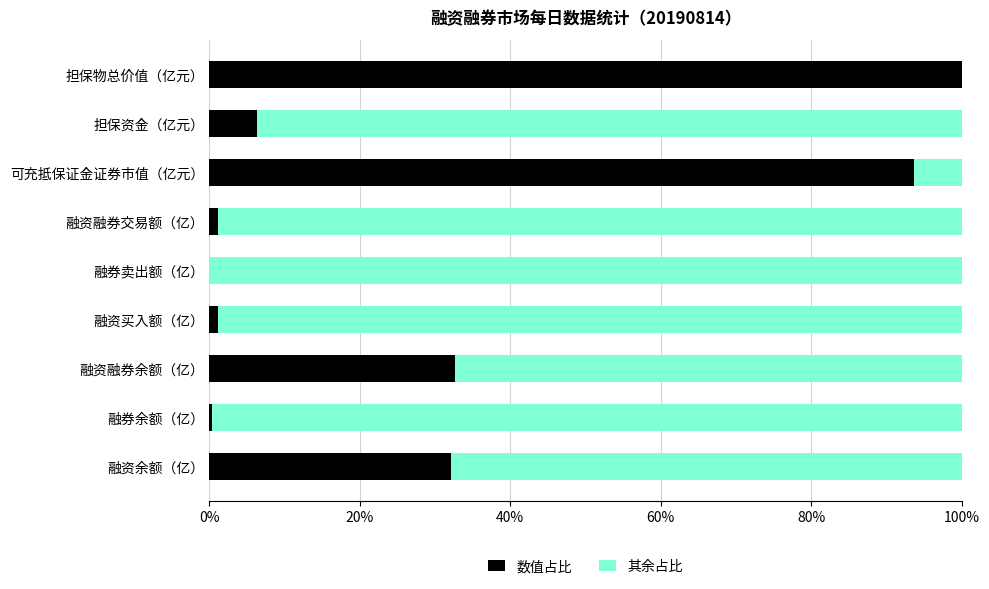

Which series has the largest total across all categories?

其余占比